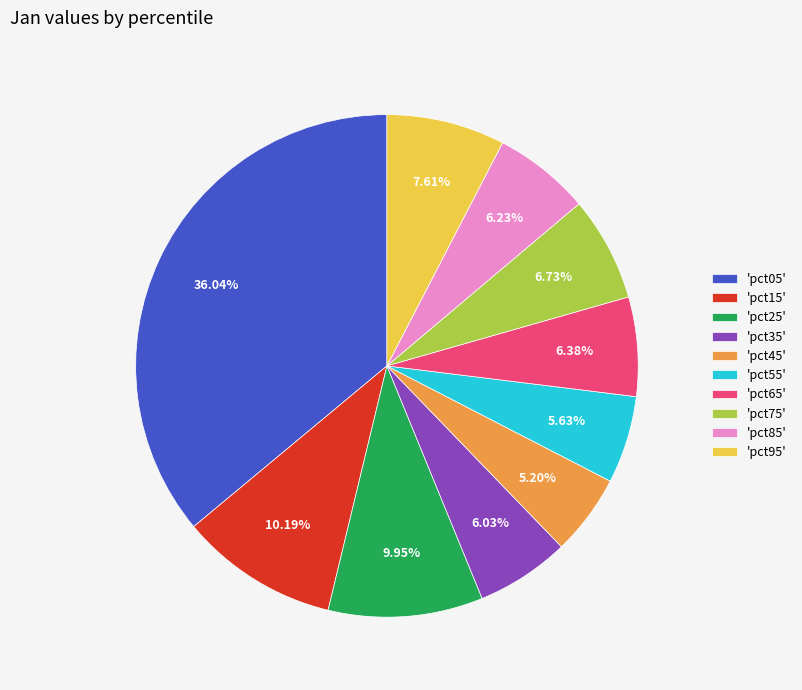

Combined, do 'pct95' and 'pct15' account for over 50%?

No